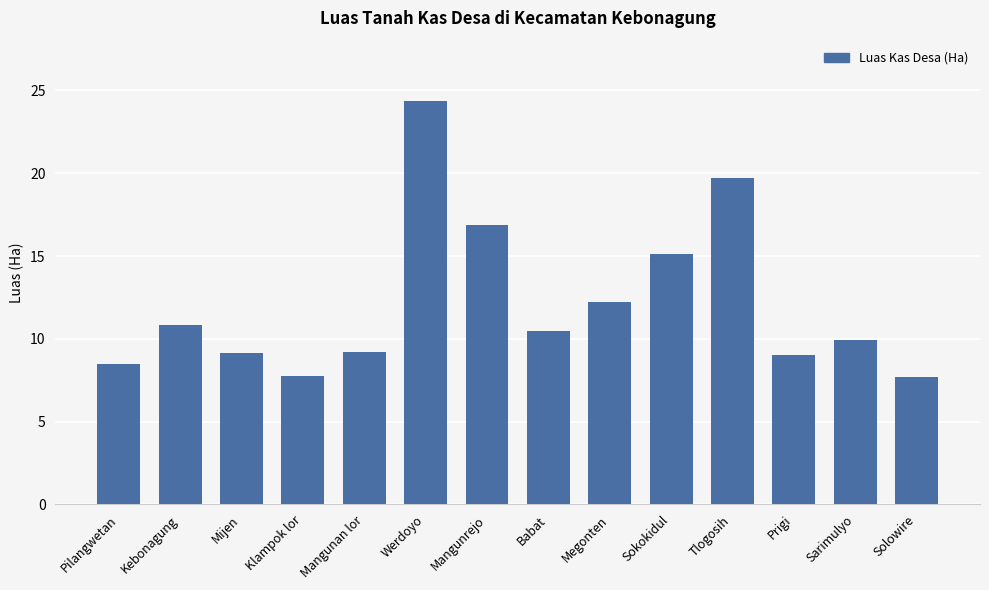

The value at Sokokidul is 15.1. True or false?

True